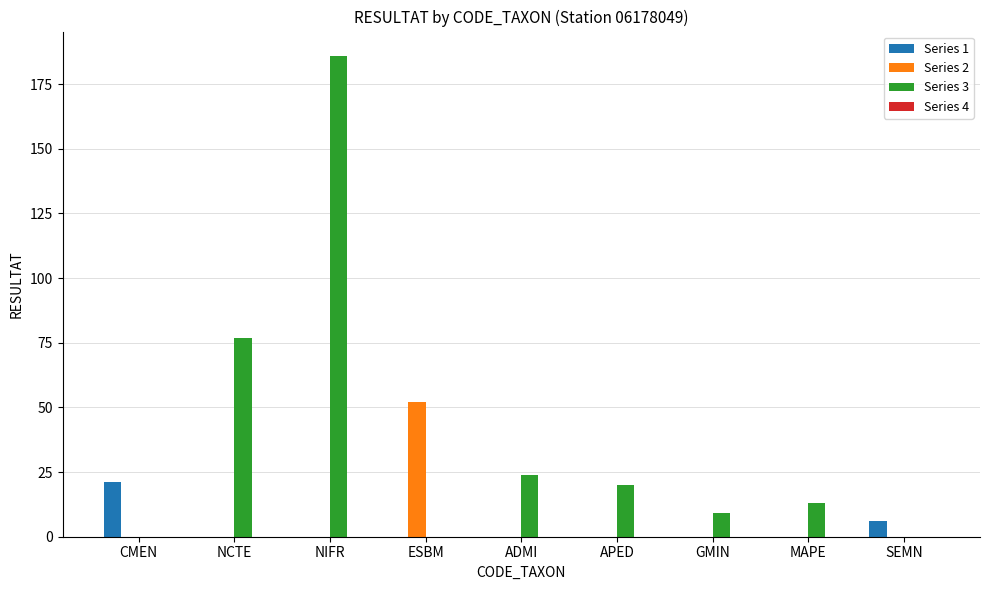

Which series changed the most between CMEN and NCTE?

Series 3